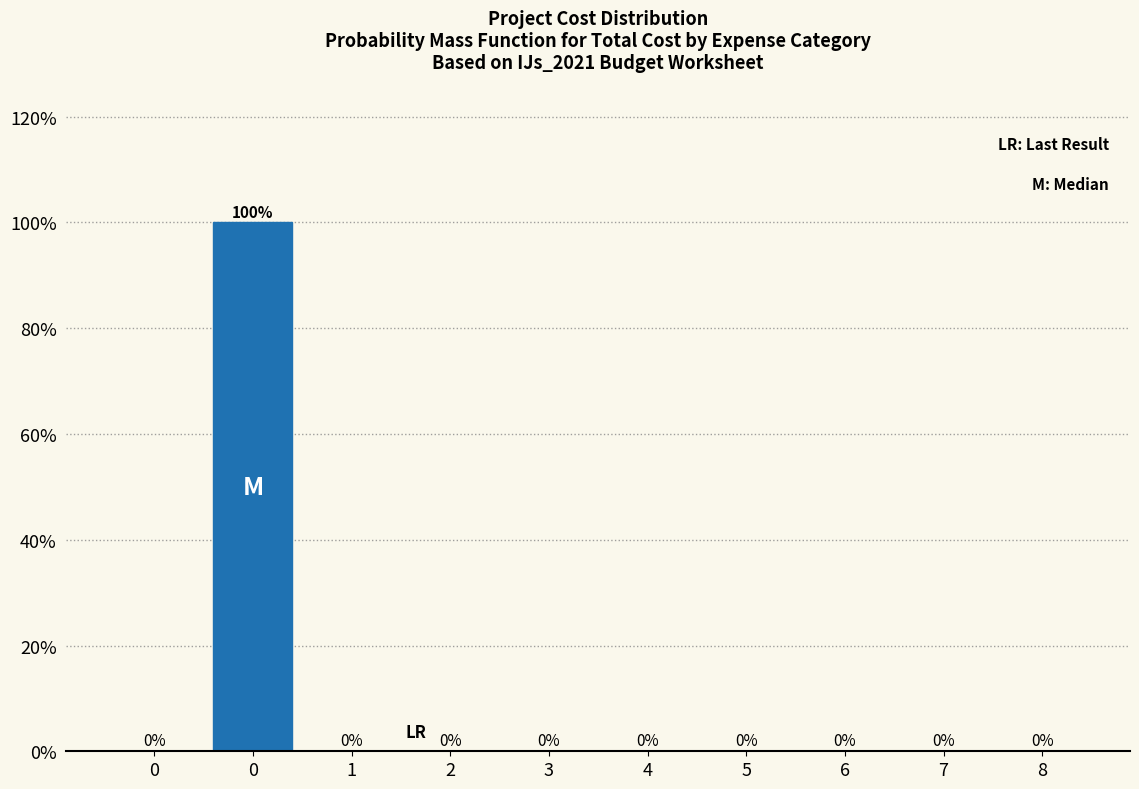

How many values are above zero?

1